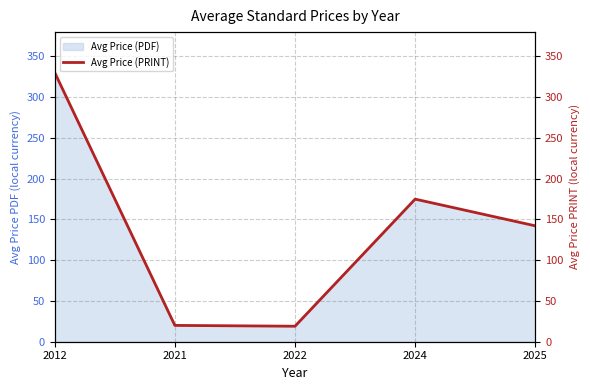

What is the maximum value shown in the chart?

330.0